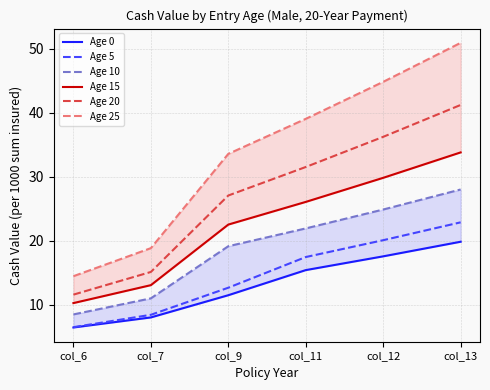

True or false: Age 20 has a value of 27.1 at col_9.

True